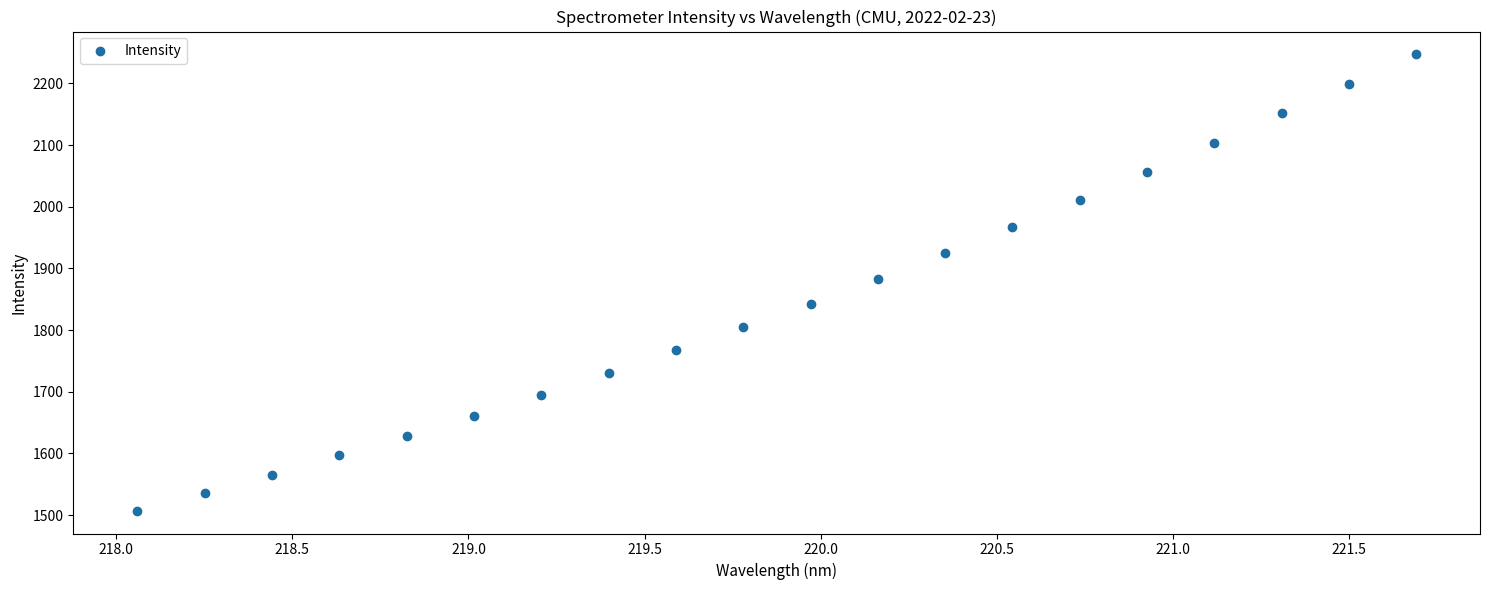

What is the range of X values (max minus min)?

3.6